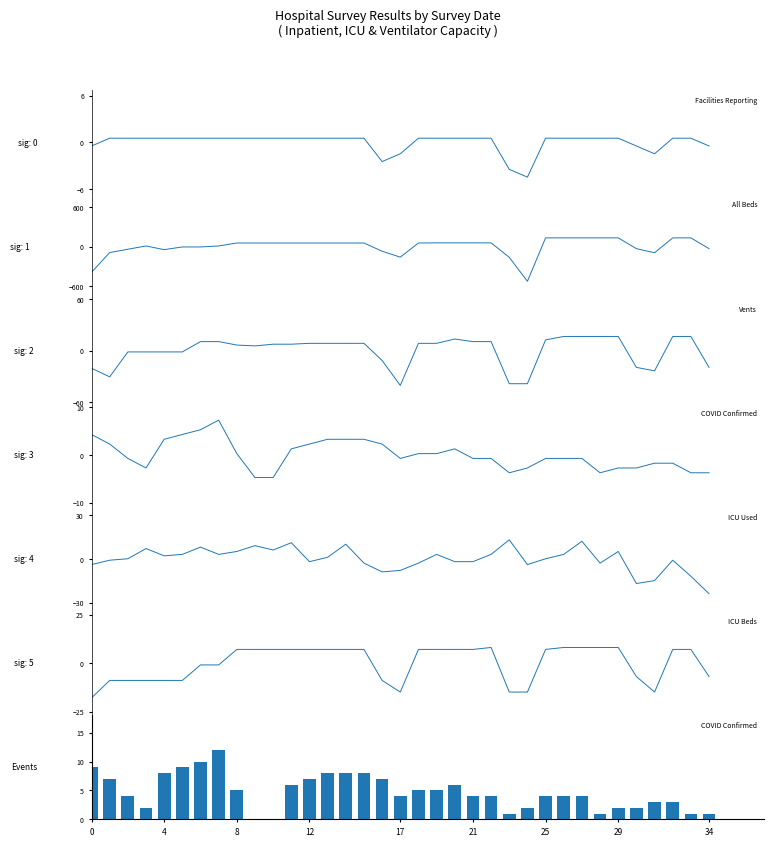

The value of ICU Used at 17 is -10.5. True or false?

False